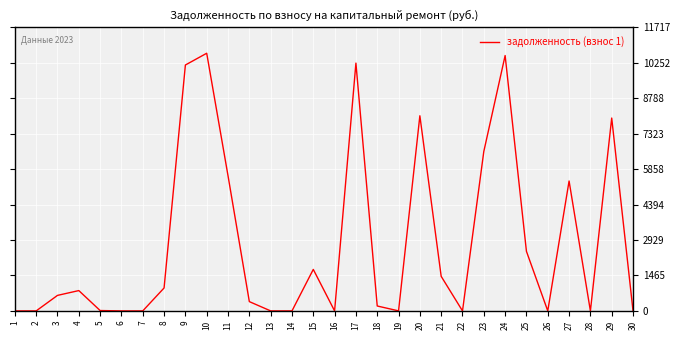

True or false: the data has more than 0 interior local peaks.

True